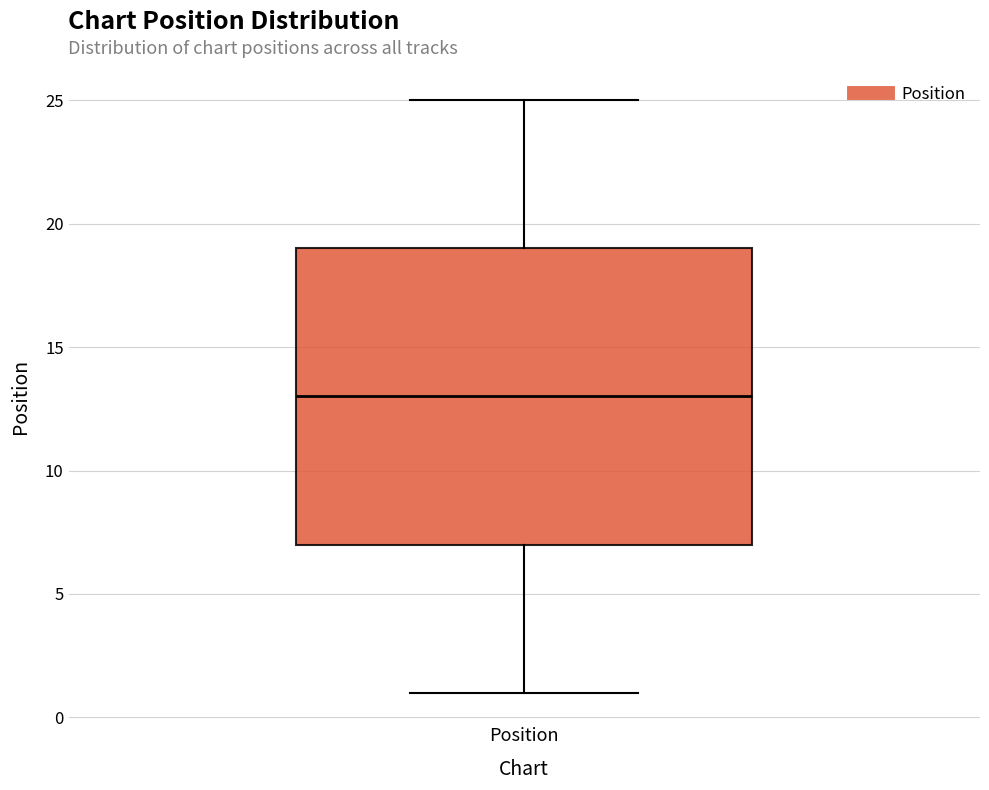

Where does the median line of the box for Position sit on the y-axis? The values are not printed on the chart, so give them approximately, as read against the axis.

13